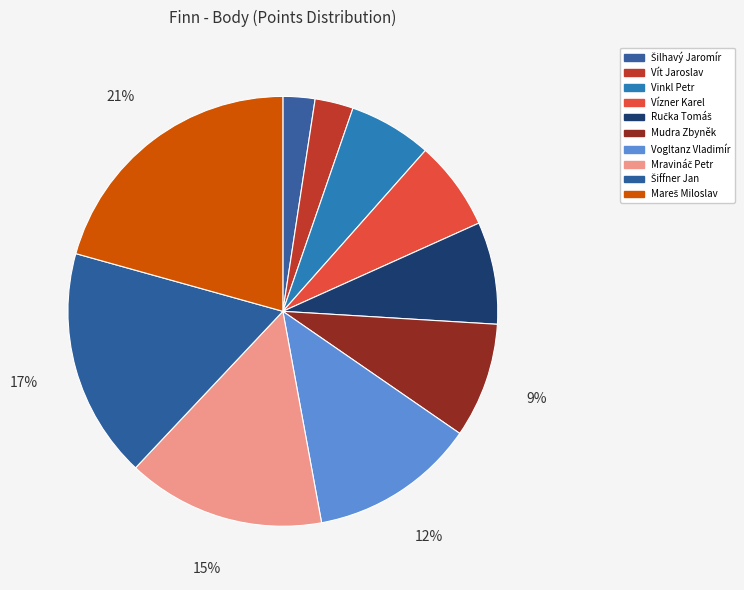

Is there a majority slice in this chart?

No